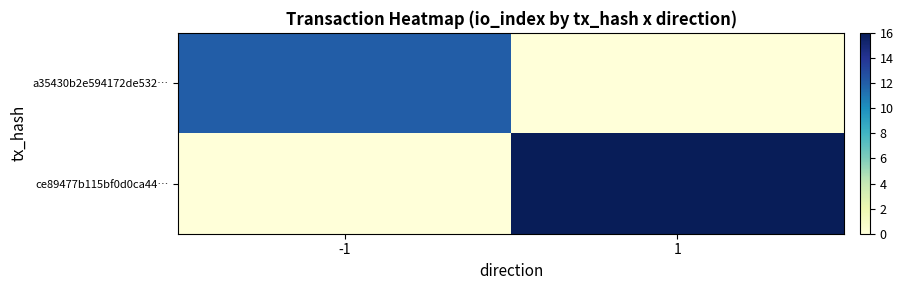

Which series has the largest total across all categories?

ce89477b115bf0d0ca44…